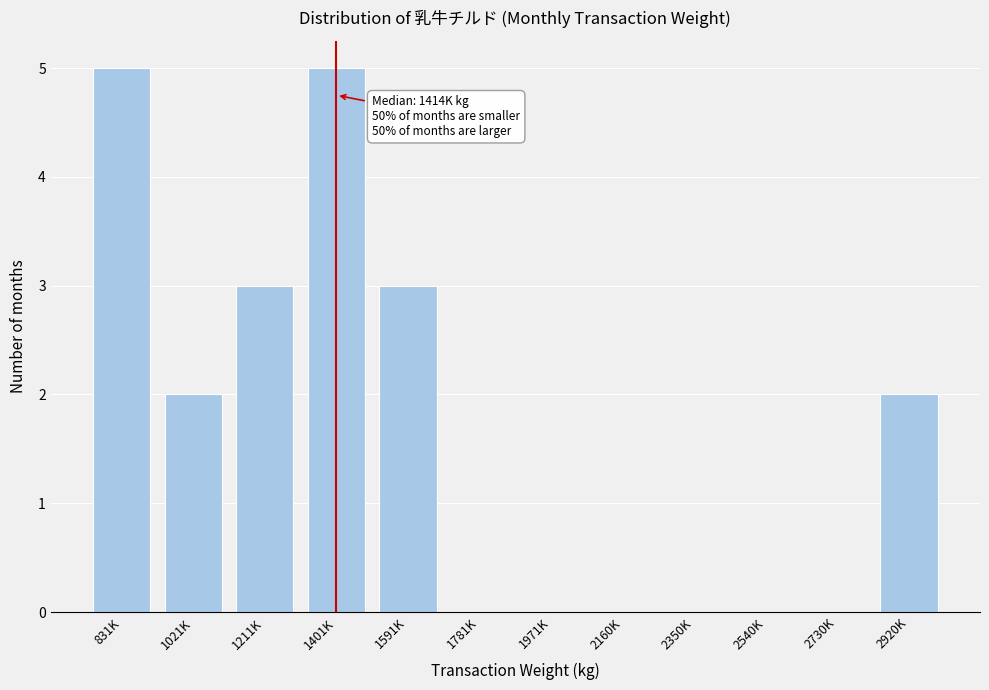

Reading left to right, list all the values displayed in this chart.

831K=5	1021K=2	1211K=3	1401K=5	1591K=3	1781K=0	1971K=0	2160K=0	2350K=0	2540K=0	2730K=0	2920K=2